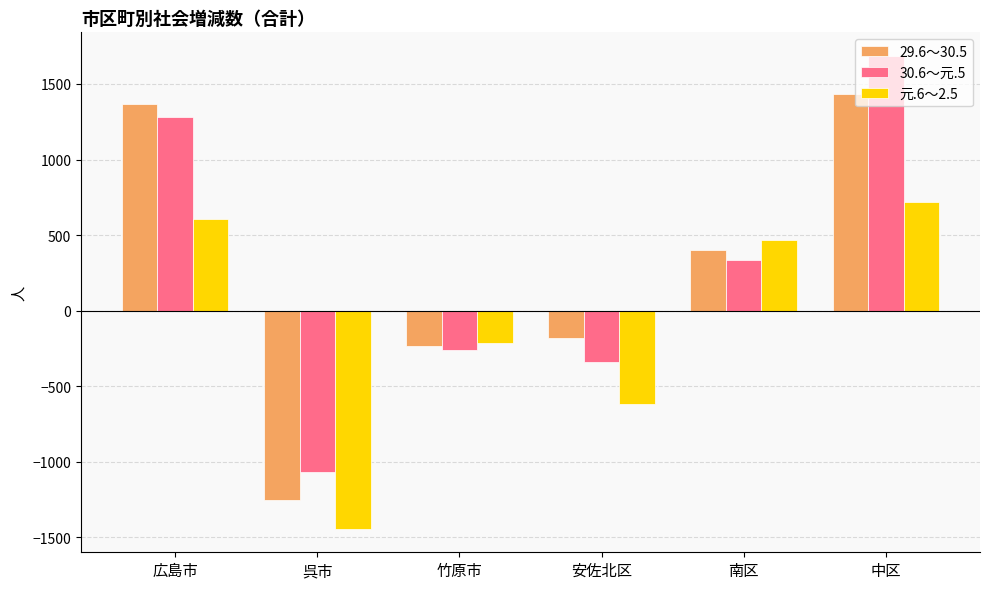

Which series has the largest range (max minus min)?

30.6～元.5